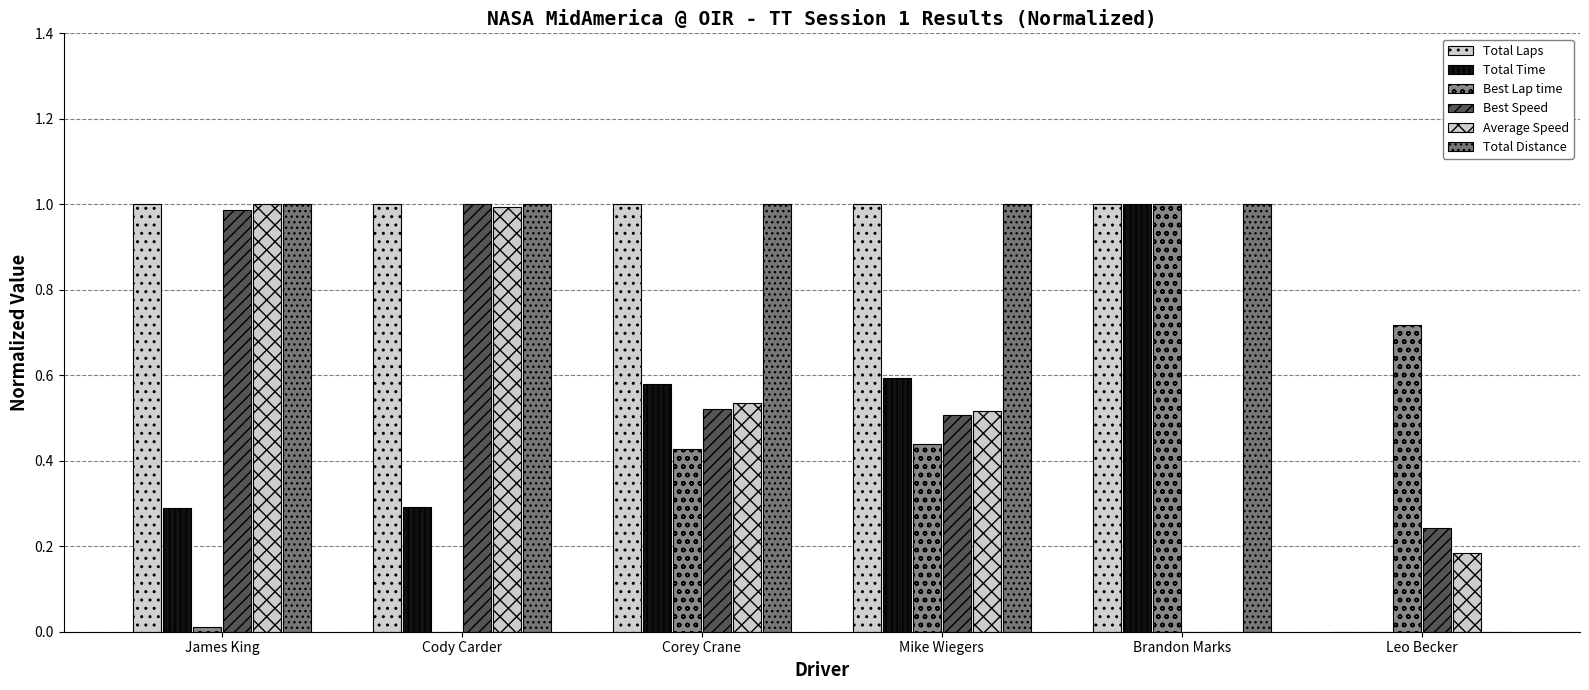

Are the bars grouped side by side (vs. stacked)?

Yes